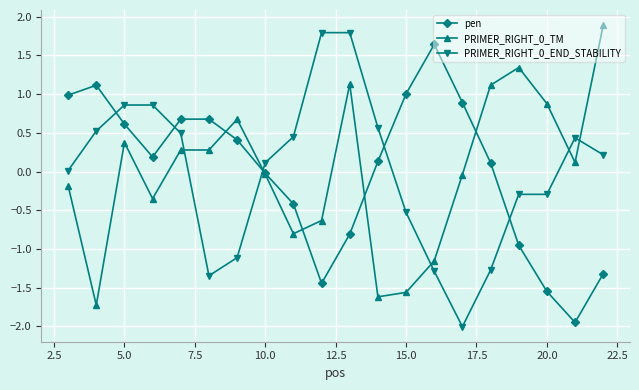

What is the value of the pen point at the 5th from the left?

0.7